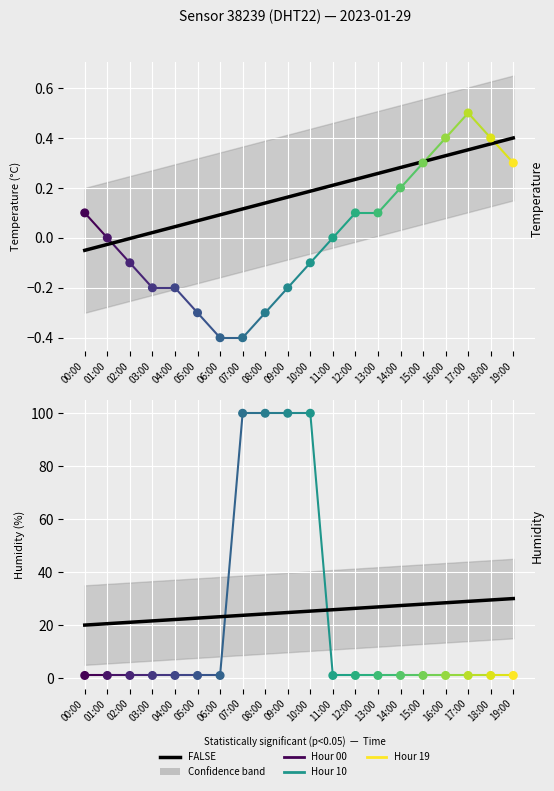

Which series has the widest spread of Y values?

humidity